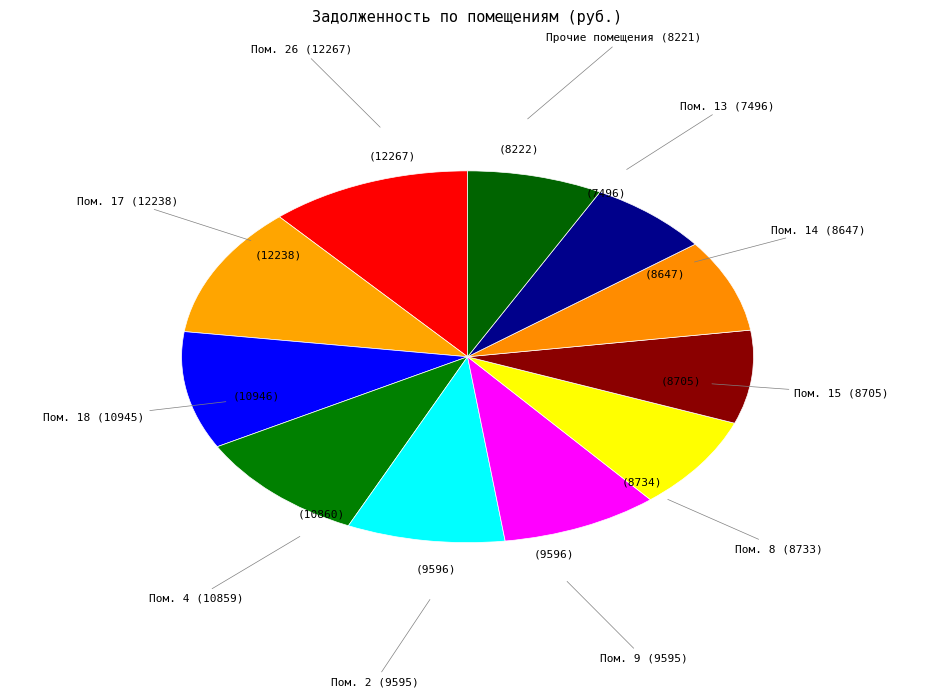

Do Пом. 18 and Пом. 13 together represent more than half of the pie?

No